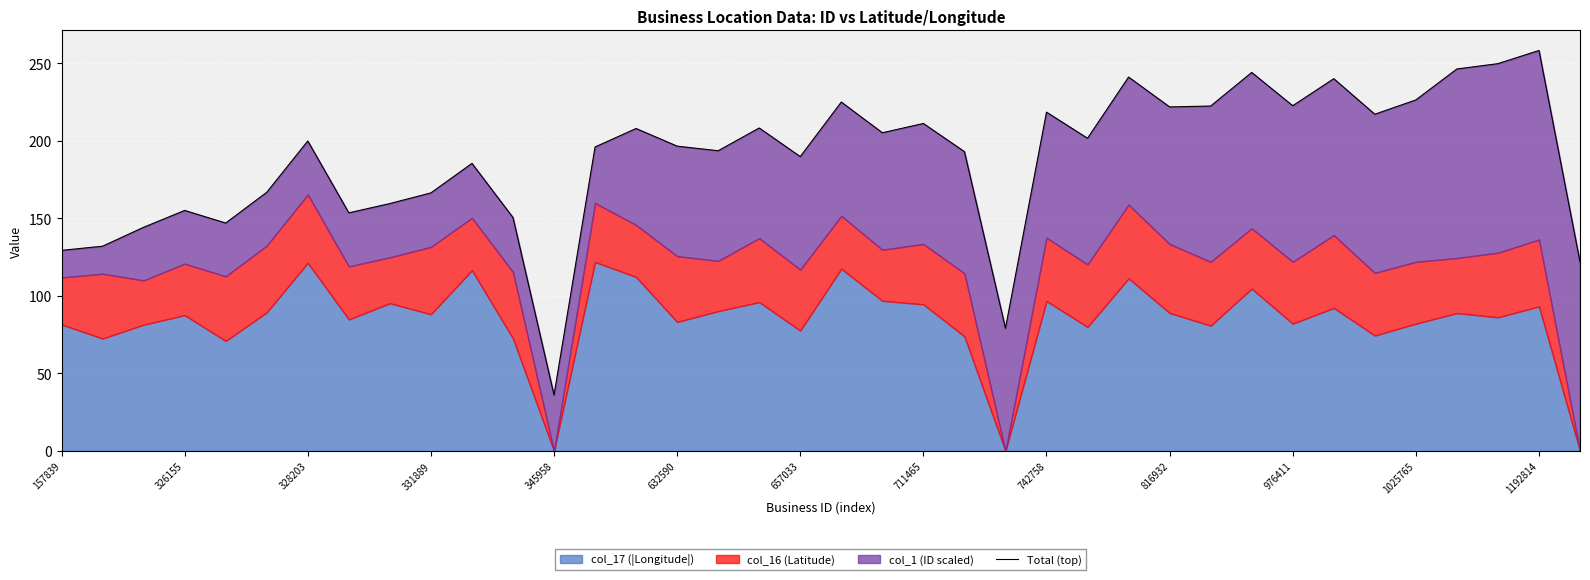

What is the change in value from 19 to 26?

+16.1